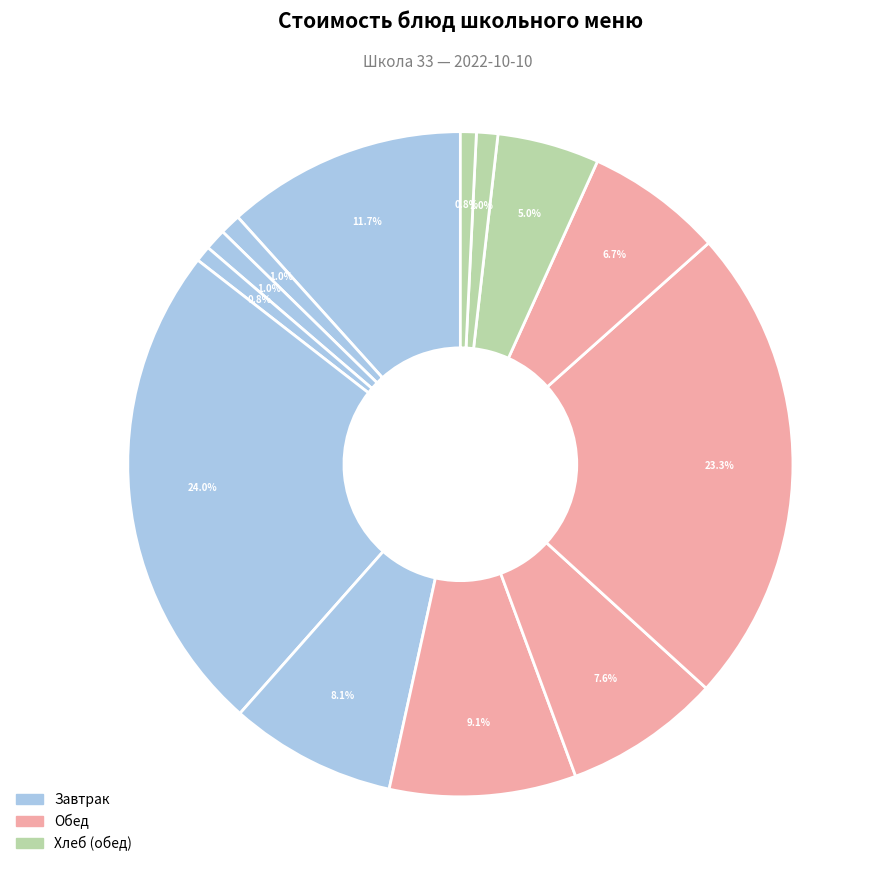

Count the number of slices in the pie.

13